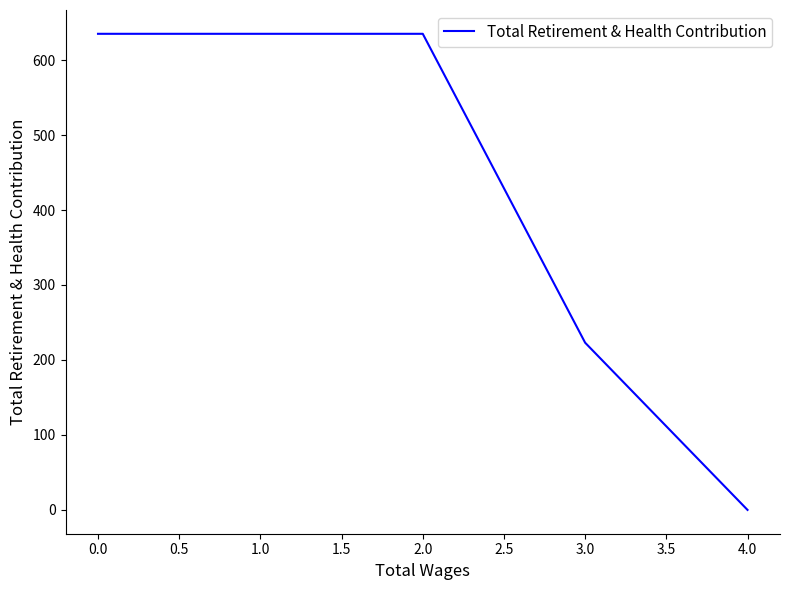

How many distinct data groups are displayed?

1